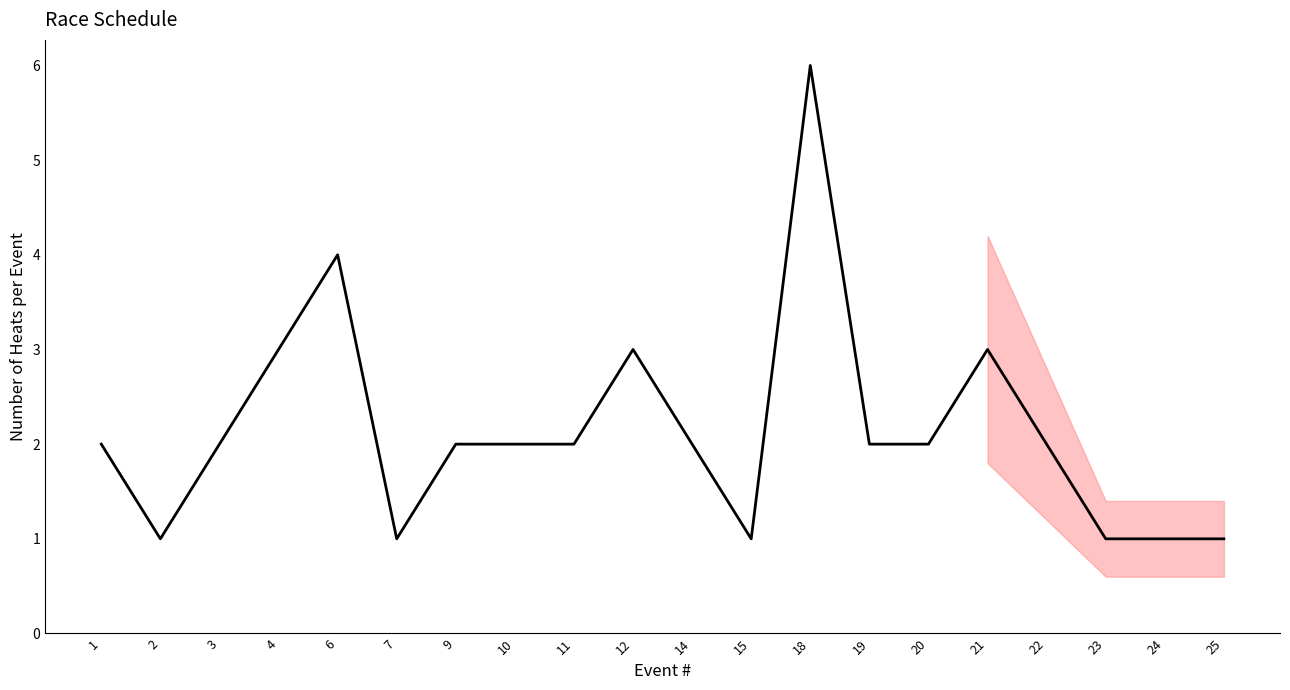

Between 24 and 21, which is larger?

21